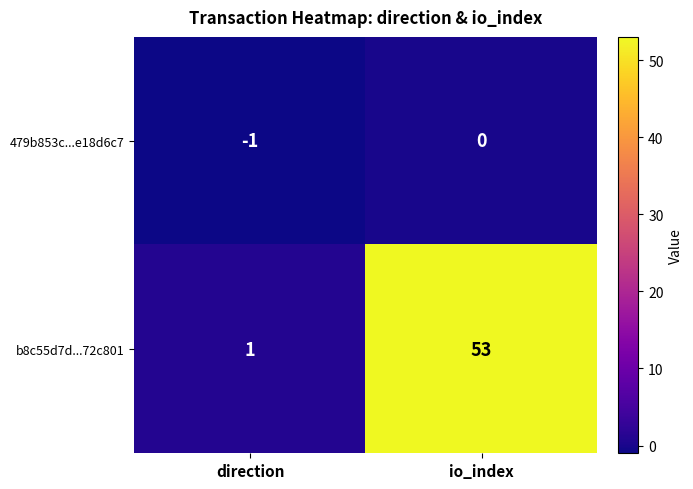

Read the b8c55d7d...72c801 value at io_index, to the nearest 5.

55